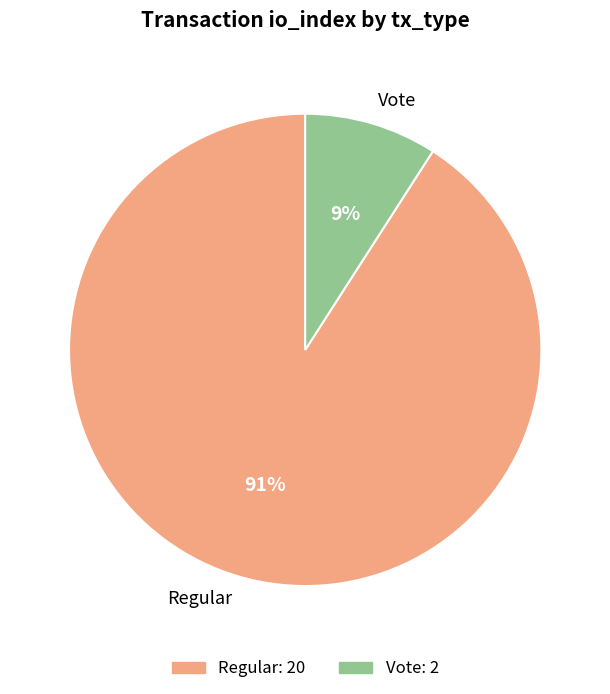

Is it true that Vote is 1% of the pie?

False